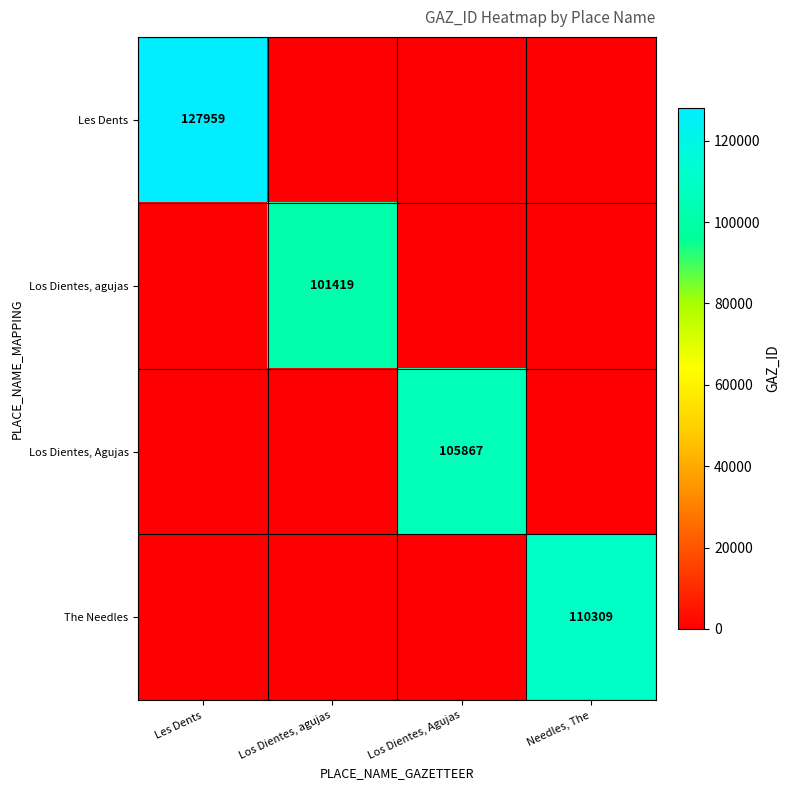

The Los Dientes, agujas series shows 54047 at Los Dientes, agujas. True or false?

False